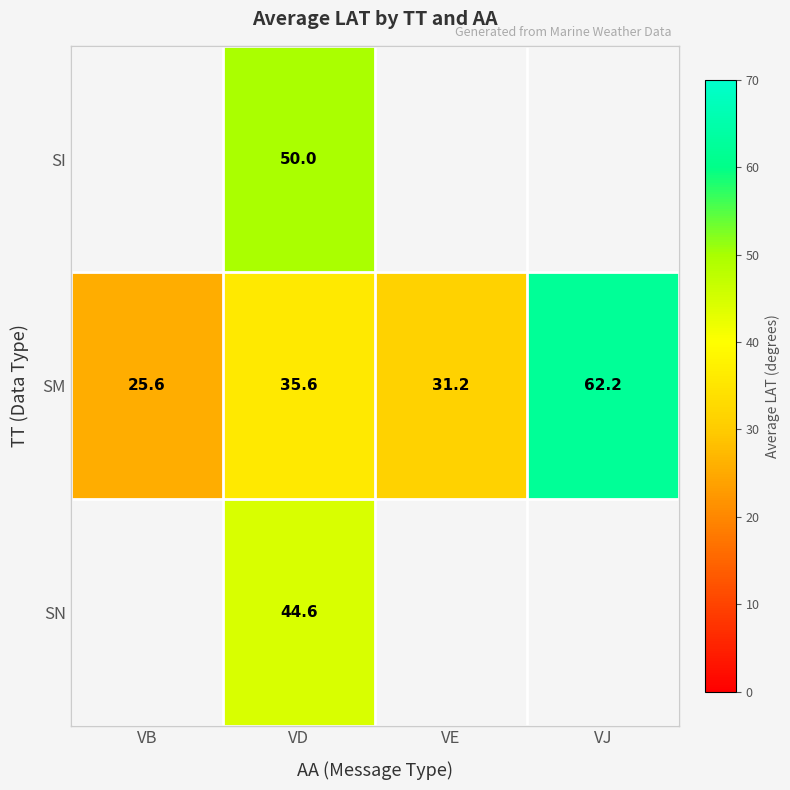

How many categories are shown in the chart?

4